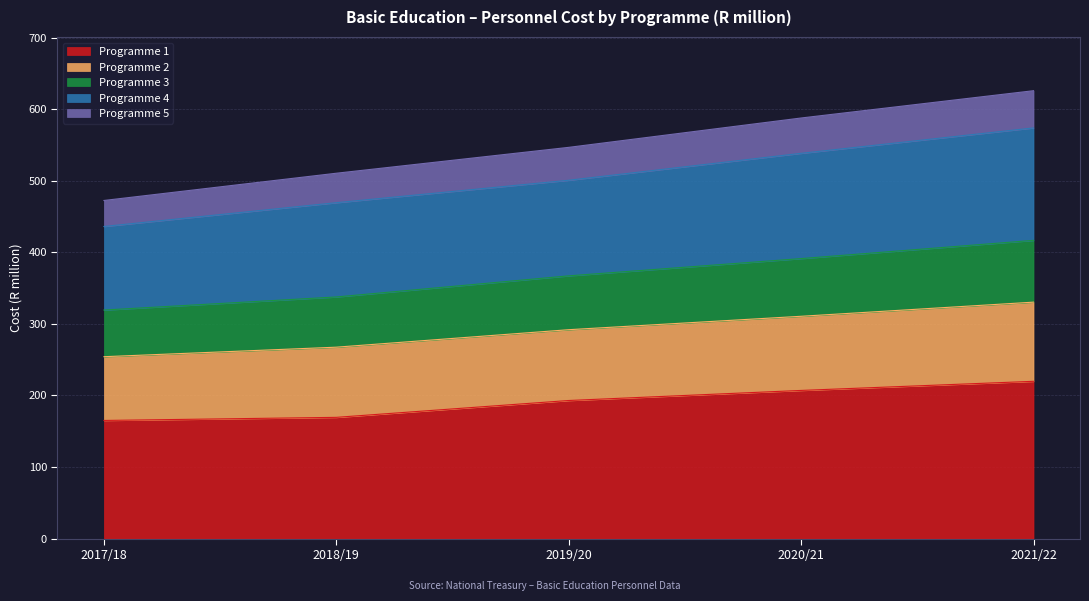

At how many categories does at least one series exceed 428?

5